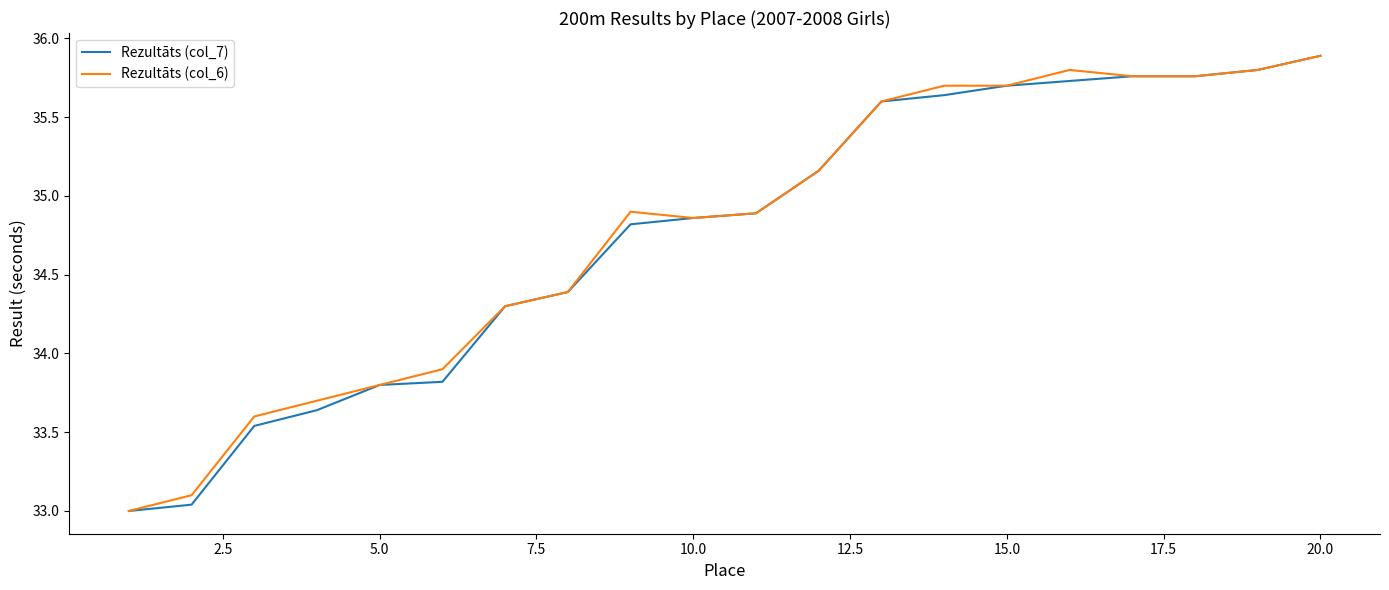

Is this an area chart (filled region under the line)?

No